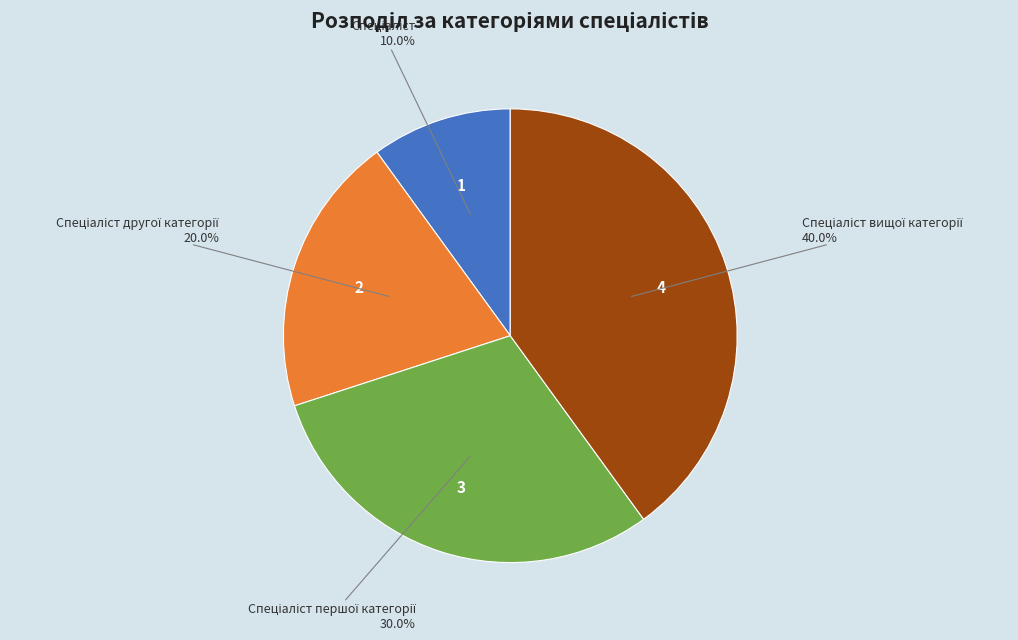

Is there a majority slice in this chart?

No